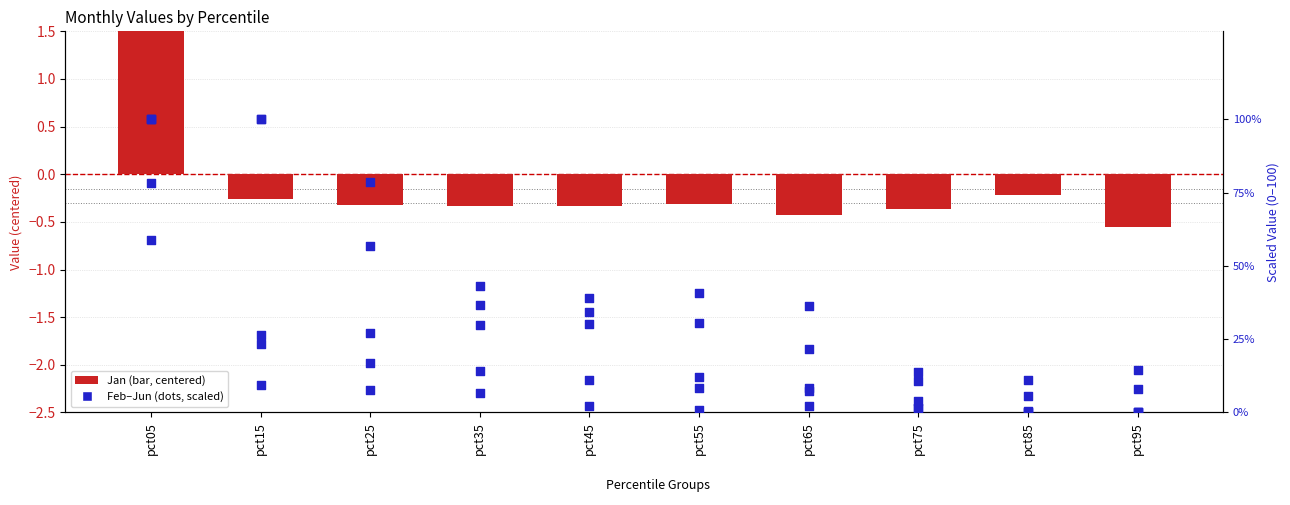

What is the total value across all series at pct65?

75.2